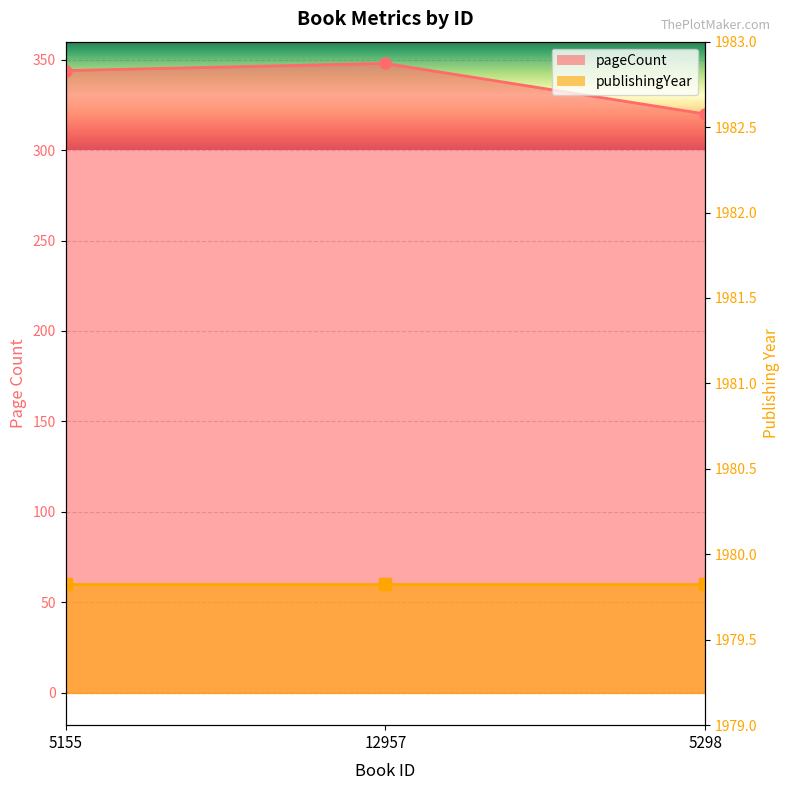

What is the difference between the maximum and minimum values?

28